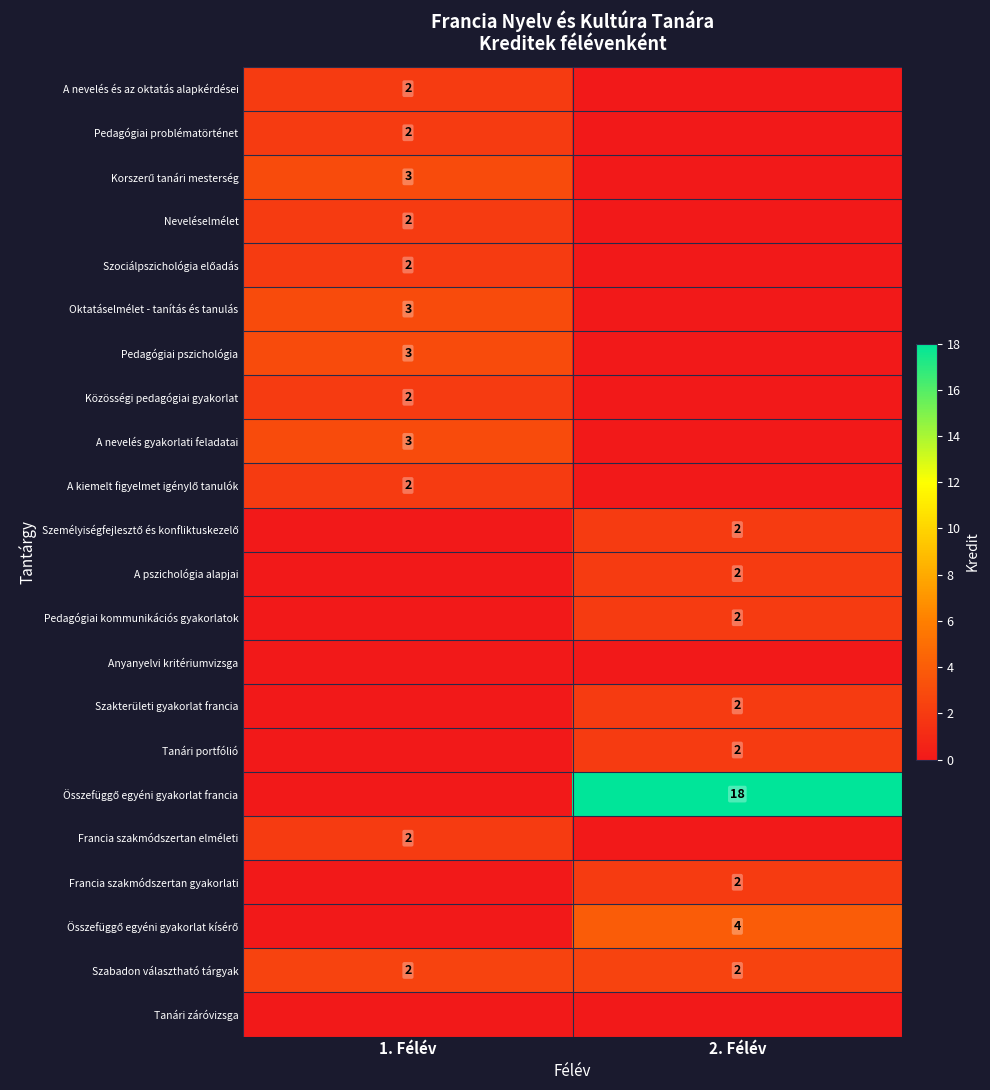

What is the difference between the Szociálpszichológia előadás values at 1. Félév and 2. Félév?

2.0